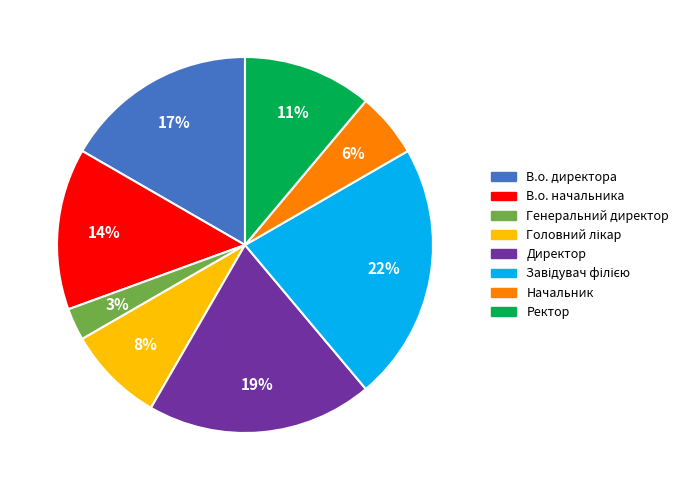

Count the number of slices in the pie.

8